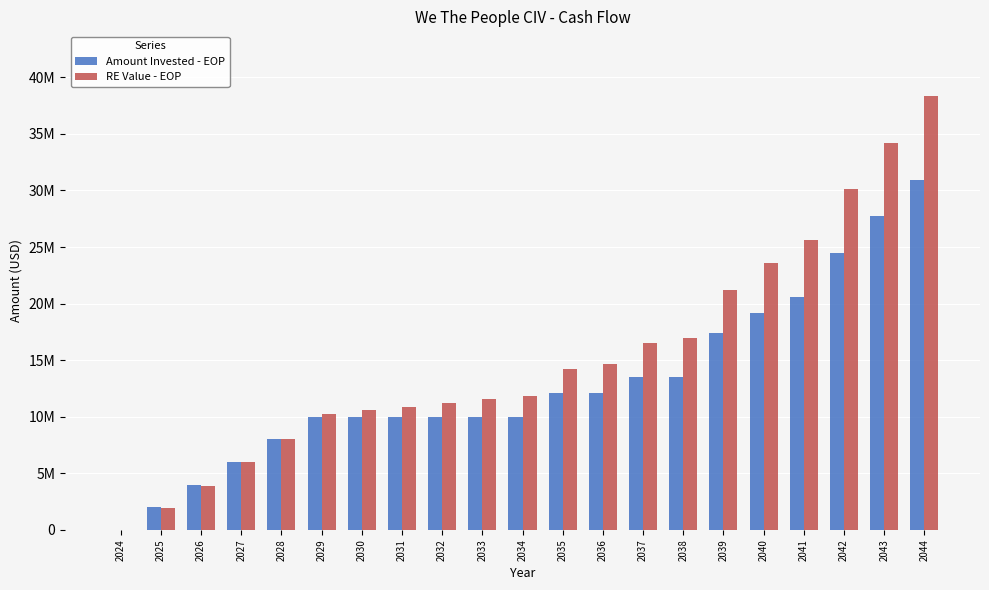

At which label does Amount Invested - EOP first exceed 10000000?

2035